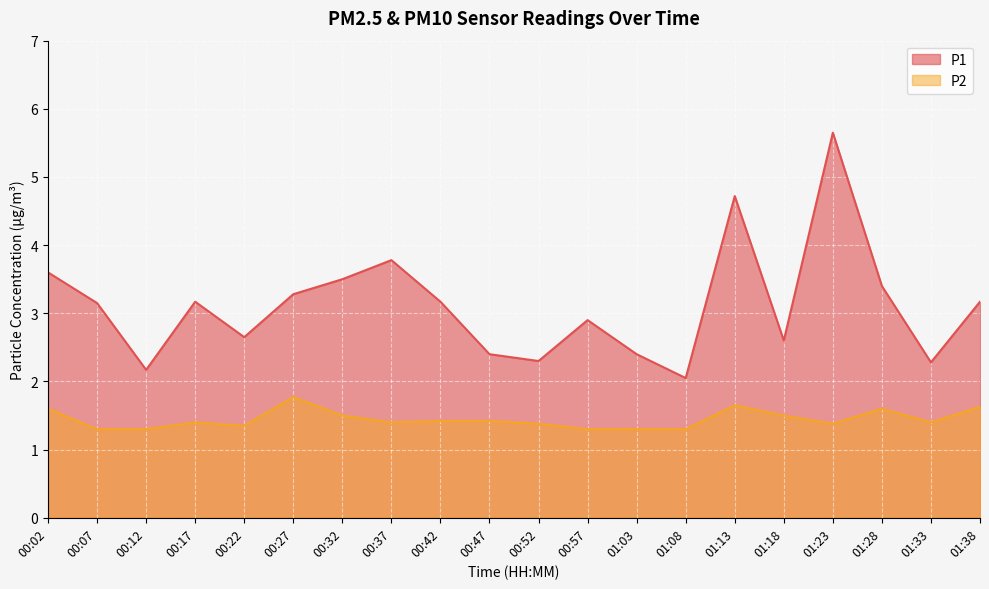

What is the total value across all series at 01:38?

4.8